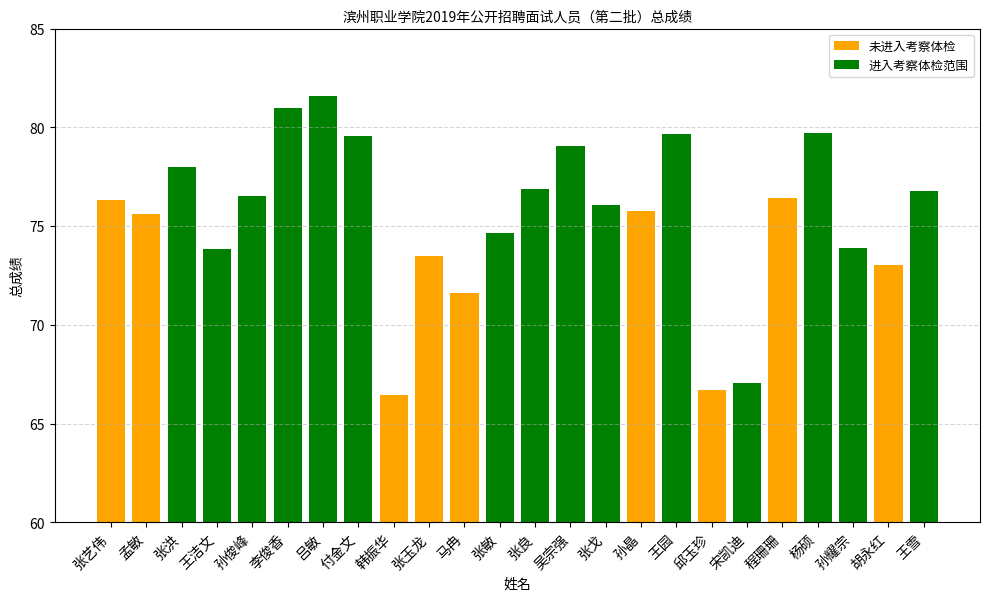

Rank the categories by value from lowest to highest.

韩振华, 邱玉珍, 宋凯迪, 马冉, 胡永红, 张玉龙, 王洁文, 孙耀宗, 张敏, 孟敏, 孙晶, 张戈, 张艺伟, 程珊珊, 孙俊峰, 王雪, 张良, 张洪, 吴宗强, 付金文, 王园, 杨硕, 李俊香, 吕敏